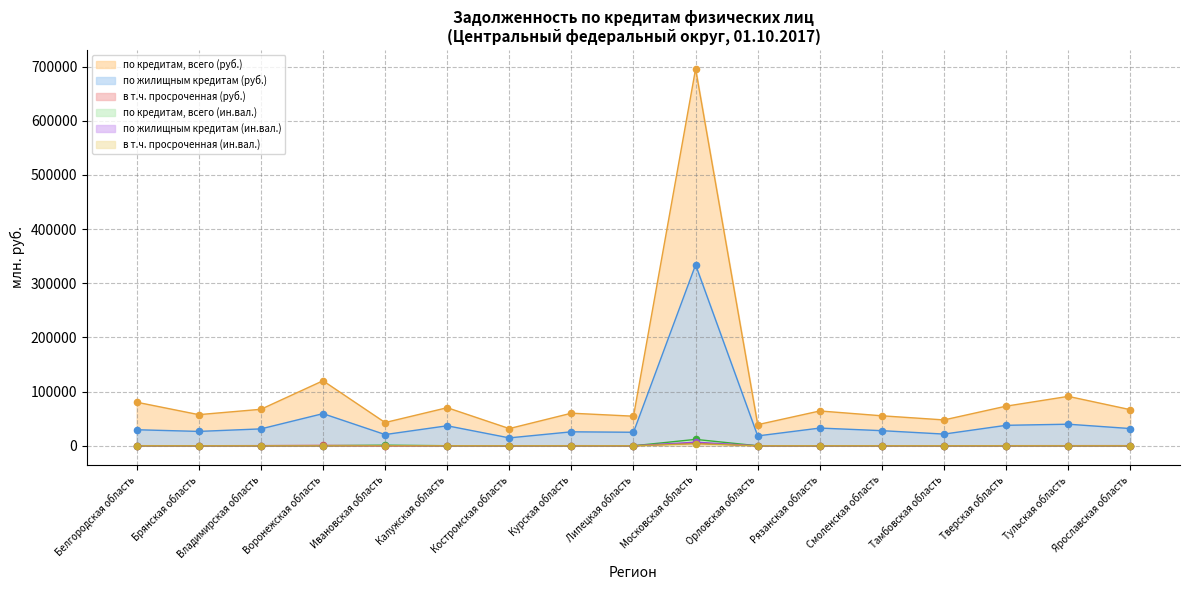

At which category is the sum across all series the highest?

Московская область